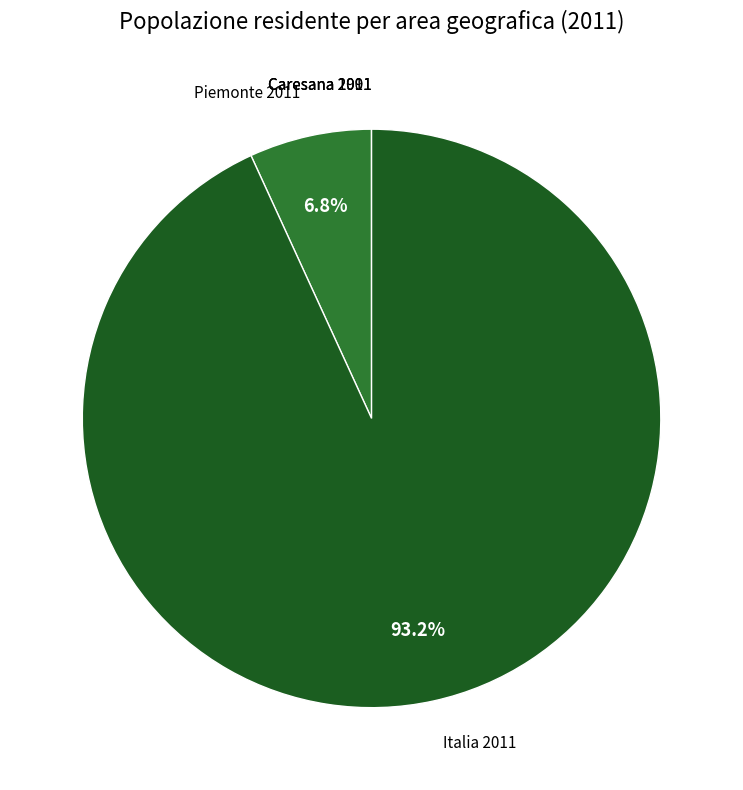

Does any single category account for the majority?

Yes